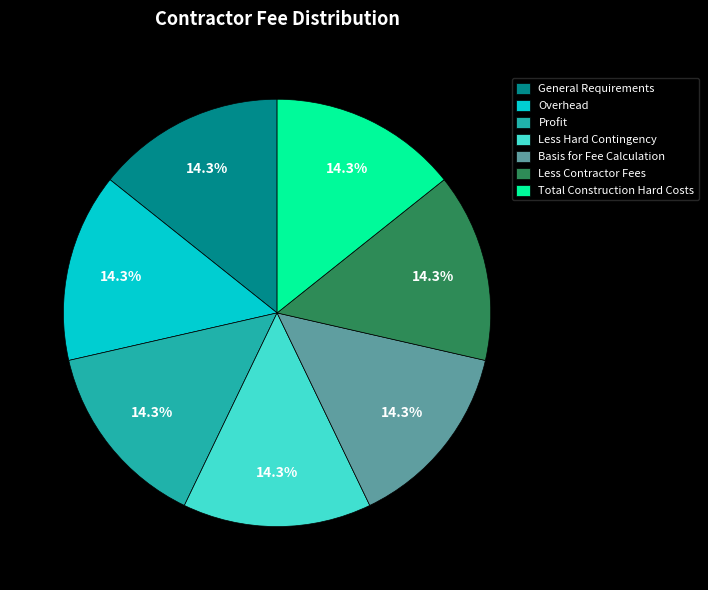

Combined, what portion of the pie is Less Hard Contingency and Total Construction Hard Costs?

28.6%